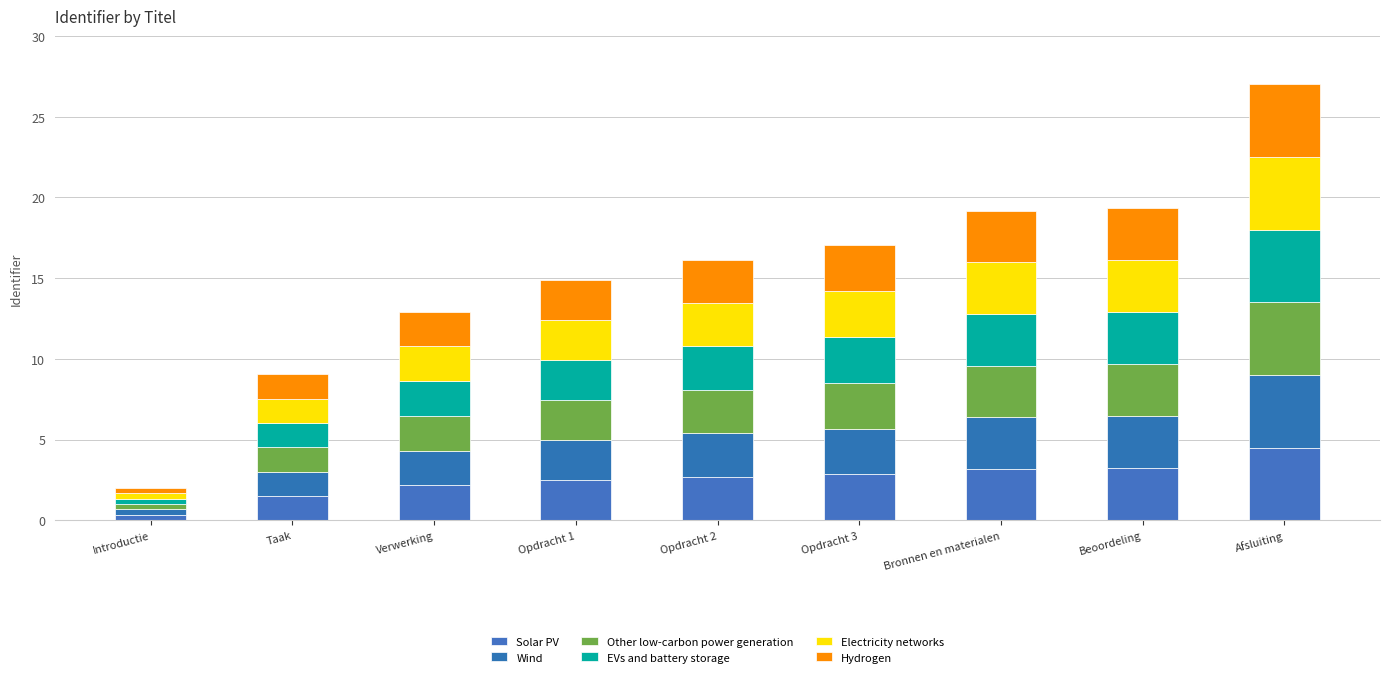

At which label does Hydrogen first exceed 2?

Verwerking